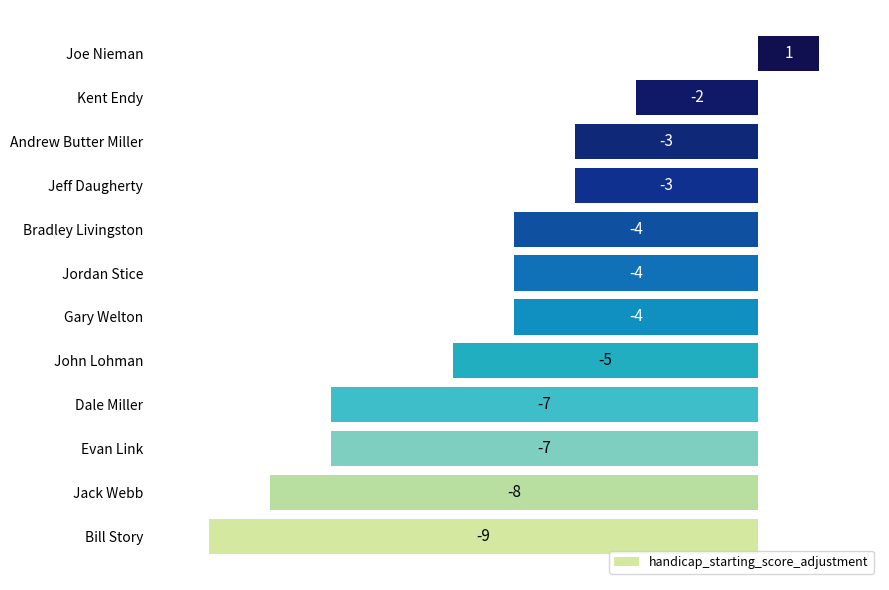

How many categories are shown in the chart?

12